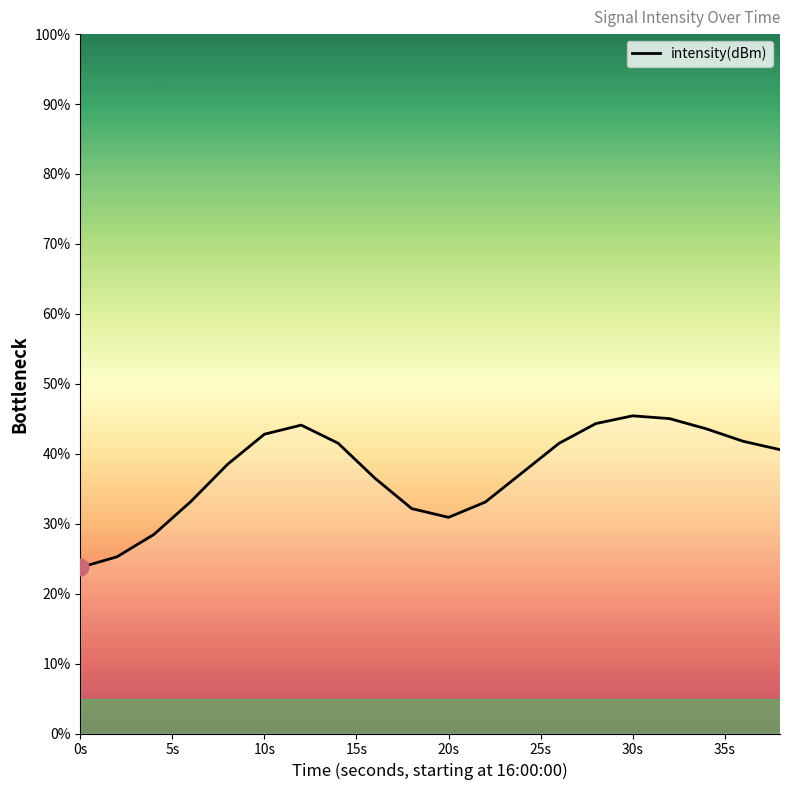

What is the smallest value displayed?

23.7